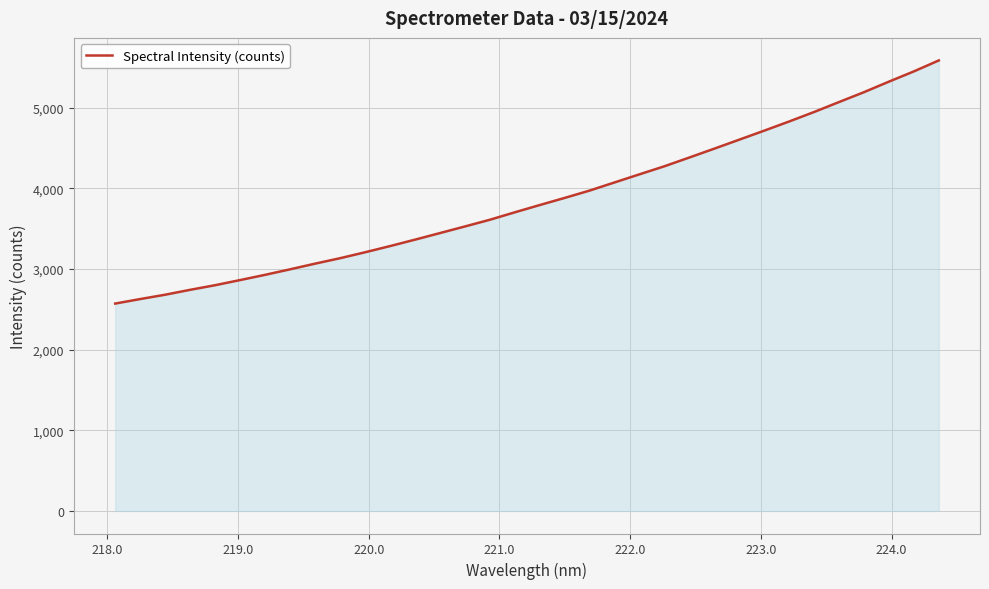

What is the smallest value displayed?

2572.1